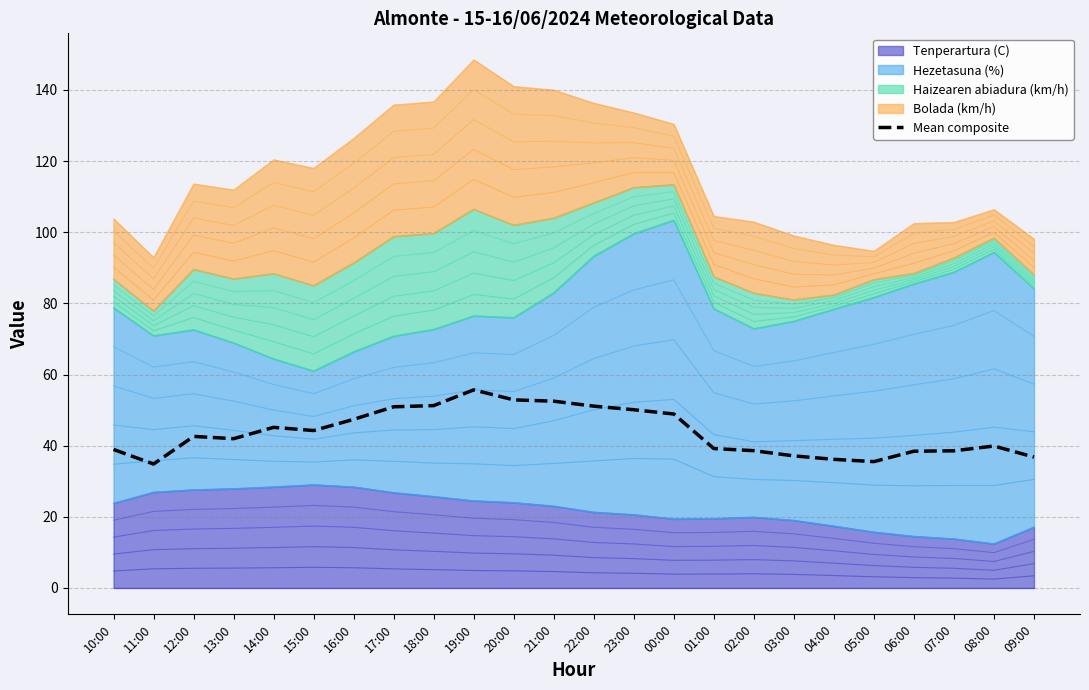

Which label corresponds to the smallest value in the chart?

11:00